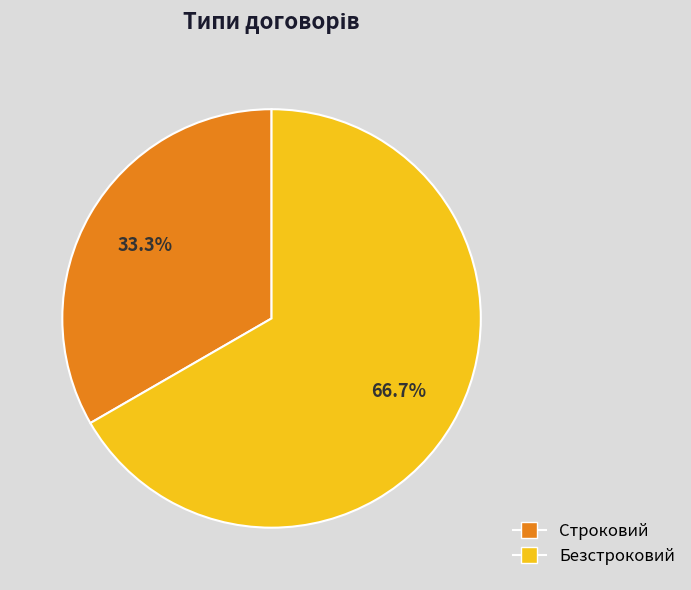

The Безстроковий slice represents 67% of the pie. True or false?

True